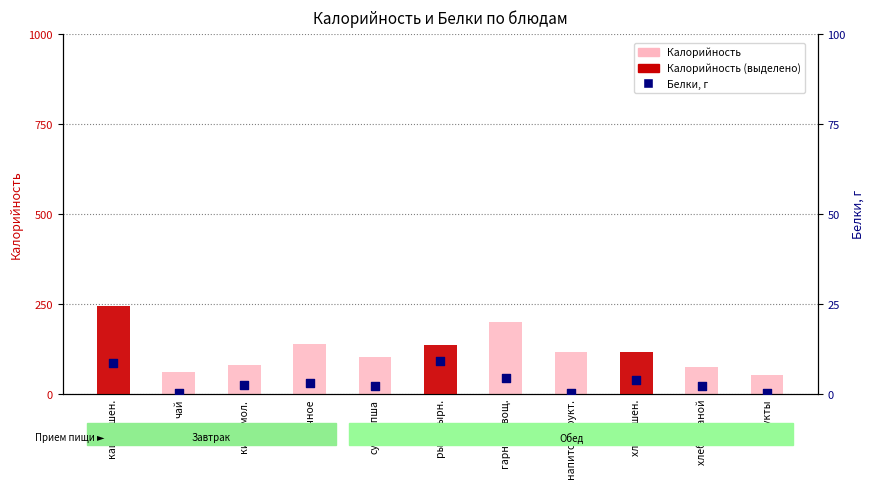

At which category is the sum across all series the highest?

каша пшен.